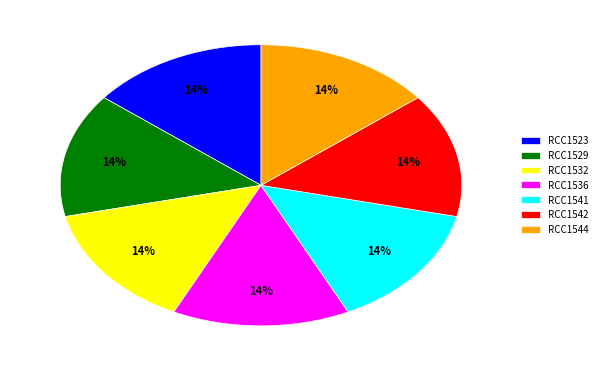

Approximately how many times larger is the value at RCC1529 compared to RCC1542?

1.0